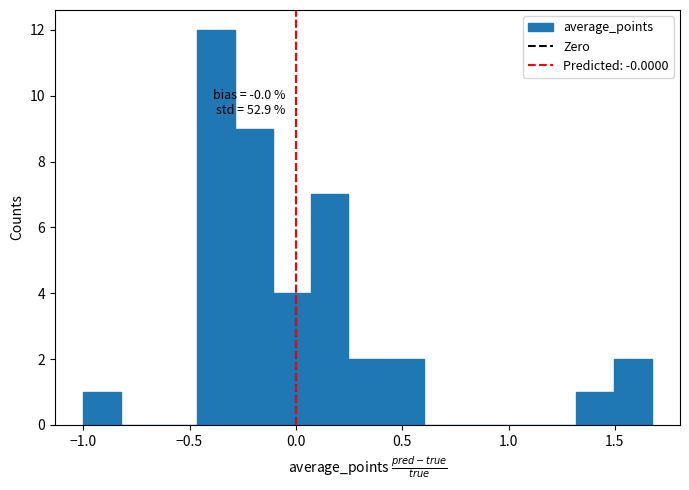

Around what value on the x-axis is the tallest bar? Give the approximate position of its centre, as read against the axis.

-0.40